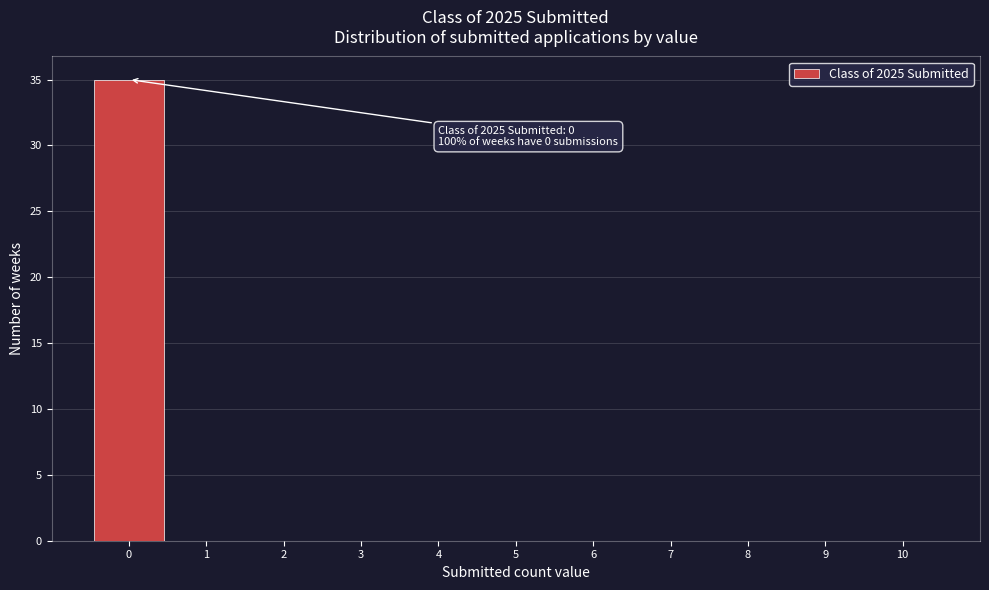

Over which range of the x-axis is the bar tallest?

-0.5 to 0.5